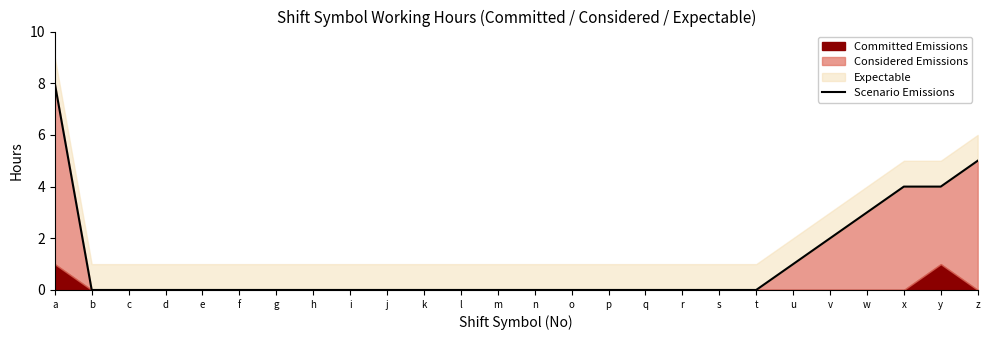

What value does the data have at v?

2